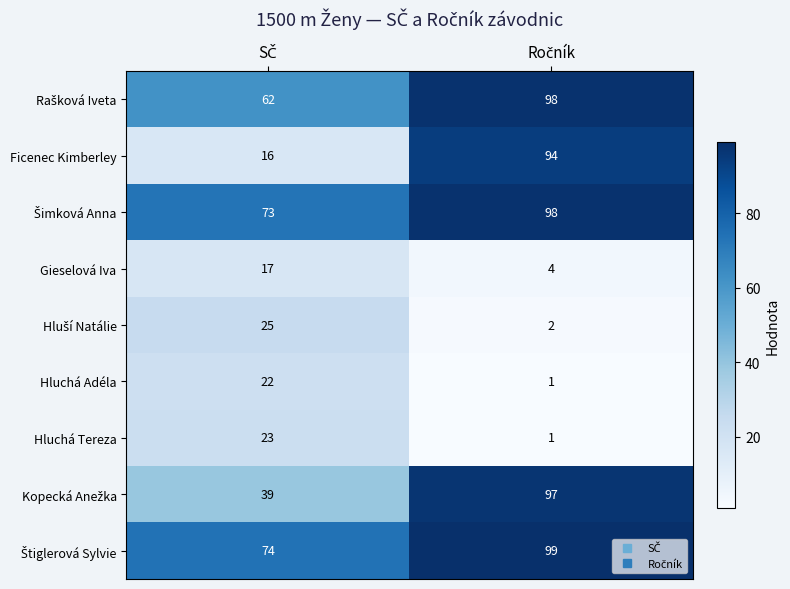

How many categories are shown in the chart?

2